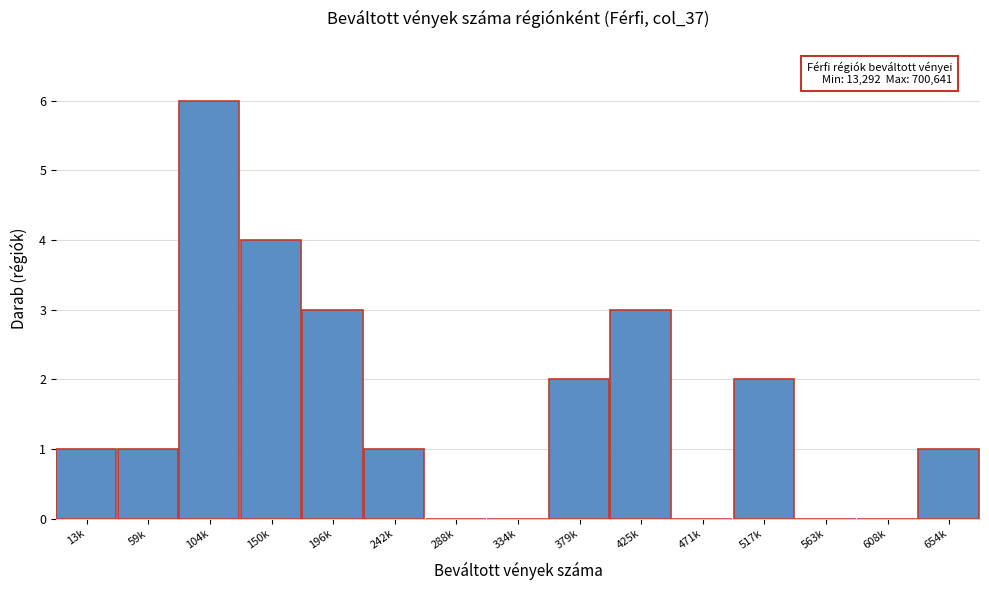

Reading left to right, what are all the values shown in this chart?

13k=1	59k=1	104k=6	150k=4	196k=3	242k=1	288k=0	334k=0	379k=2	425k=3	471k=0	517k=2	563k=0	608k=0	654k=1